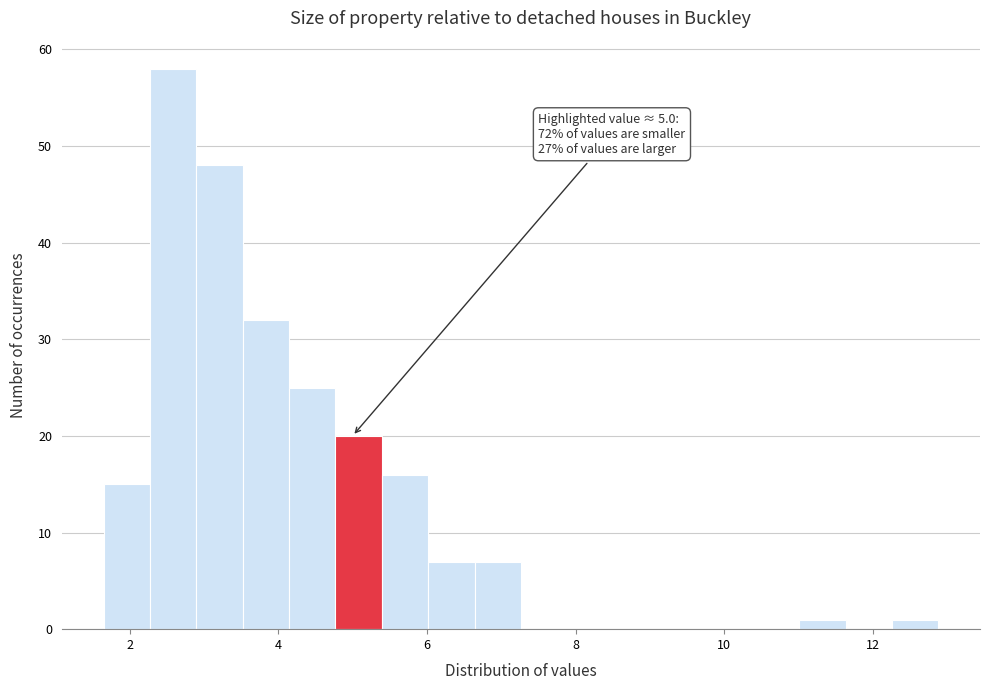

Read against the x-axis, roughly where is the centre of the tallest bar?

2.6